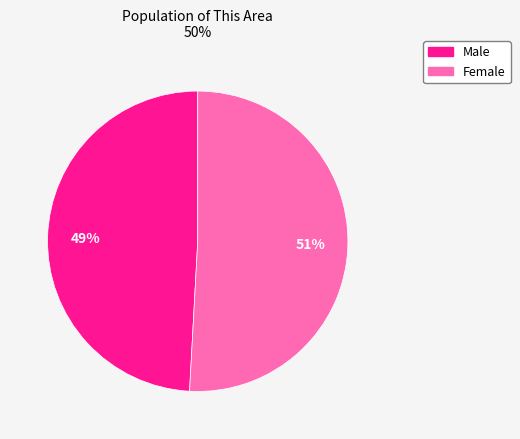

To the nearest percent, what is the difference between the largest and smallest slice percentages?

2%